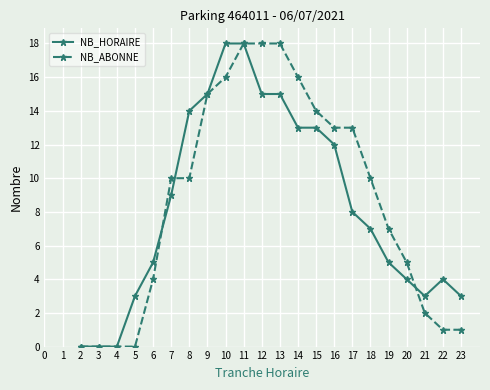

Which series changed the most between 17 and 18?

NB_ABONNE